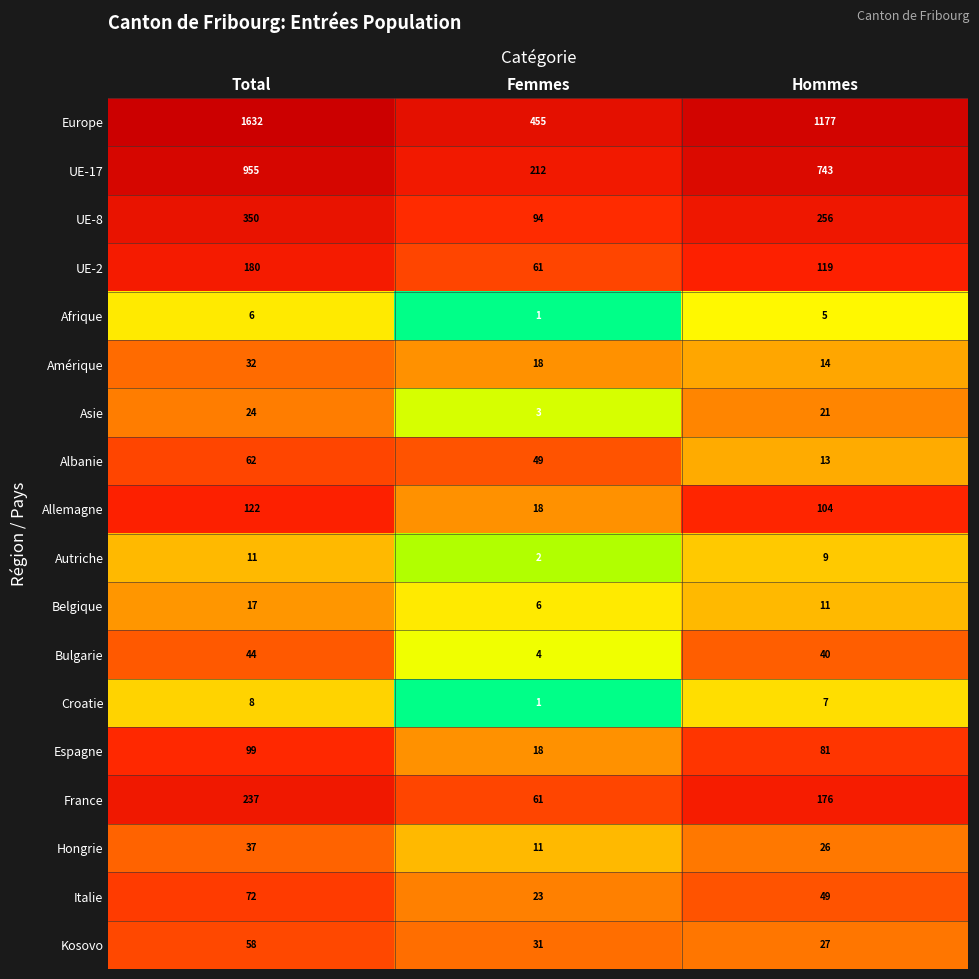

Which label corresponds to the smallest value in the chart?

Femmes